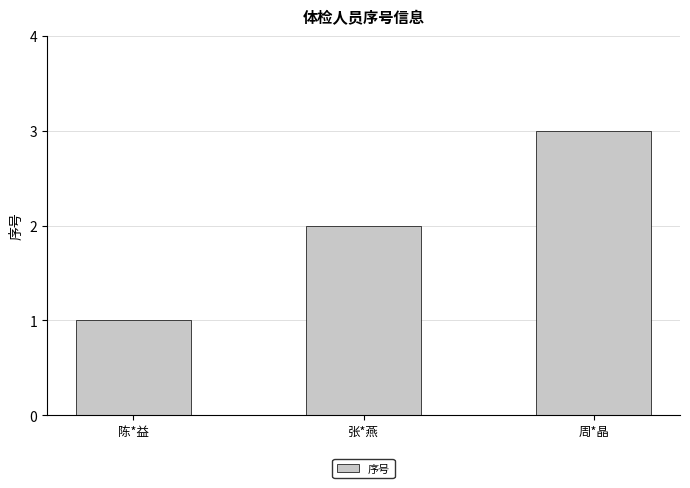

Is it true that the value at 张*燕 is 3?

False